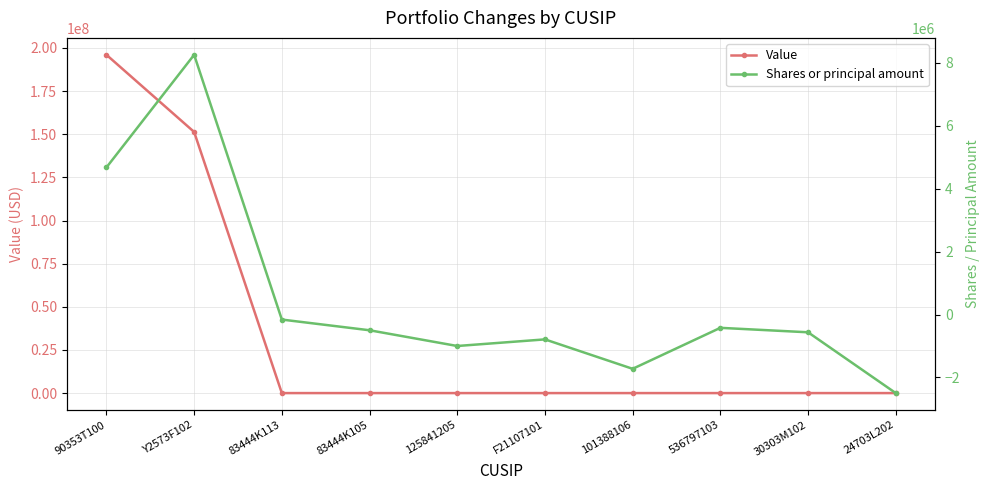

True or false: Shares or principal amount has a value of -2496644 at 24703L202.

True